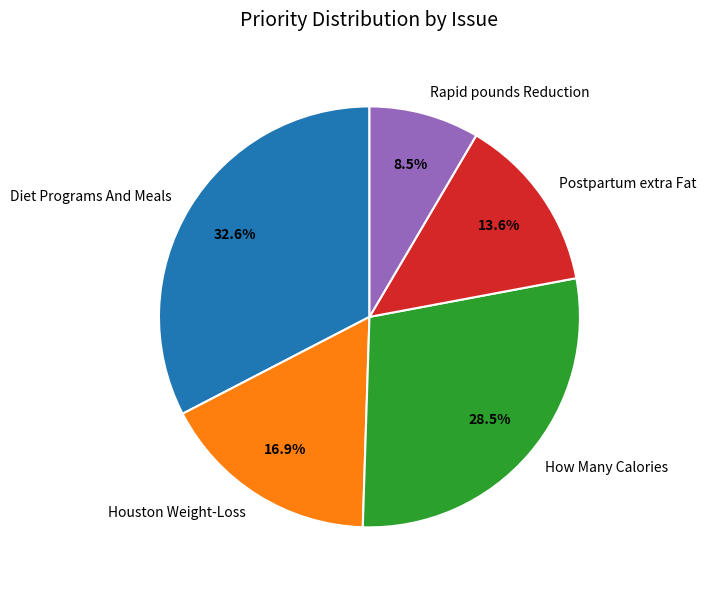

To the nearest percent, what is the average slice percentage?

20%